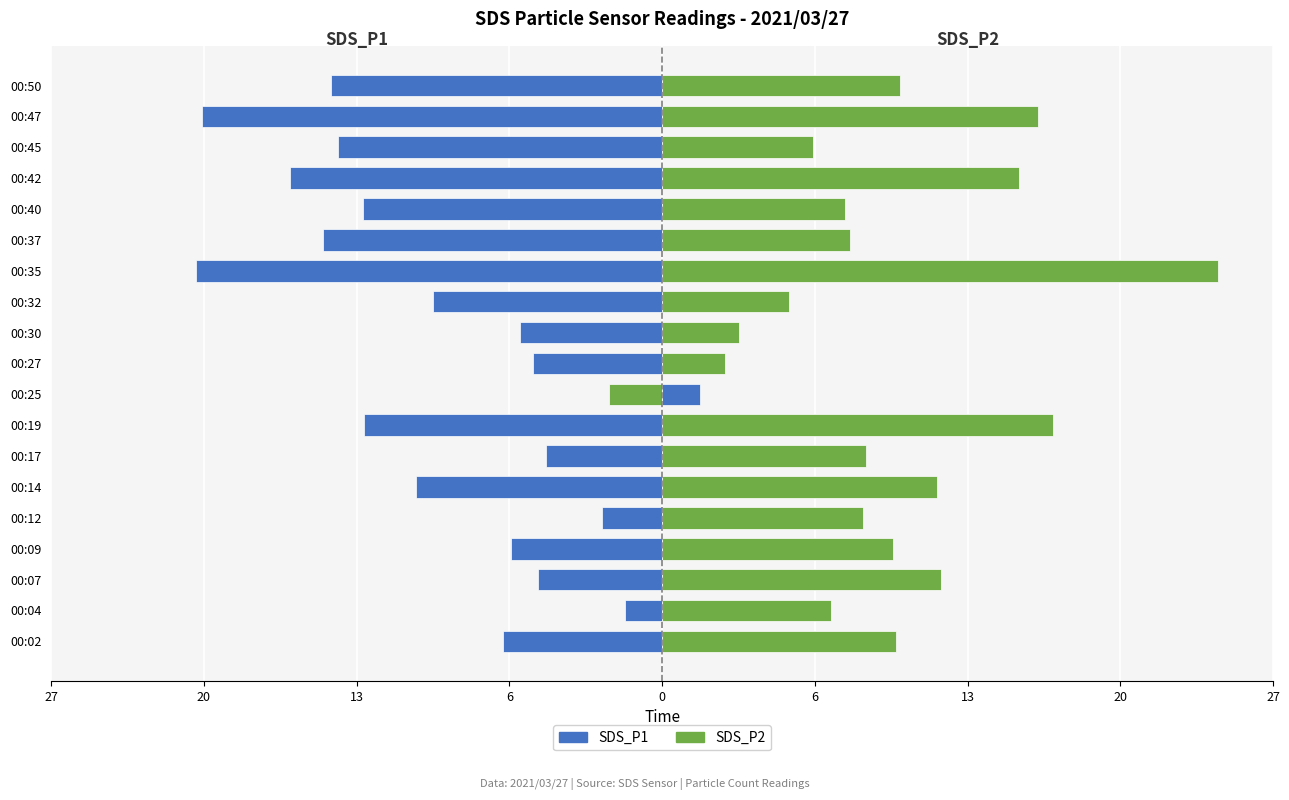

Between 00:14 and 00:40, which series saw the biggest shift?

SDS_P2